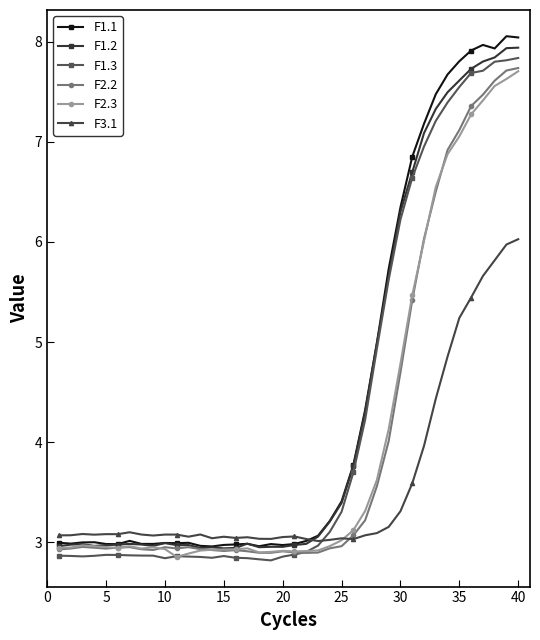

What is the maximum value for F1.2?

7.9